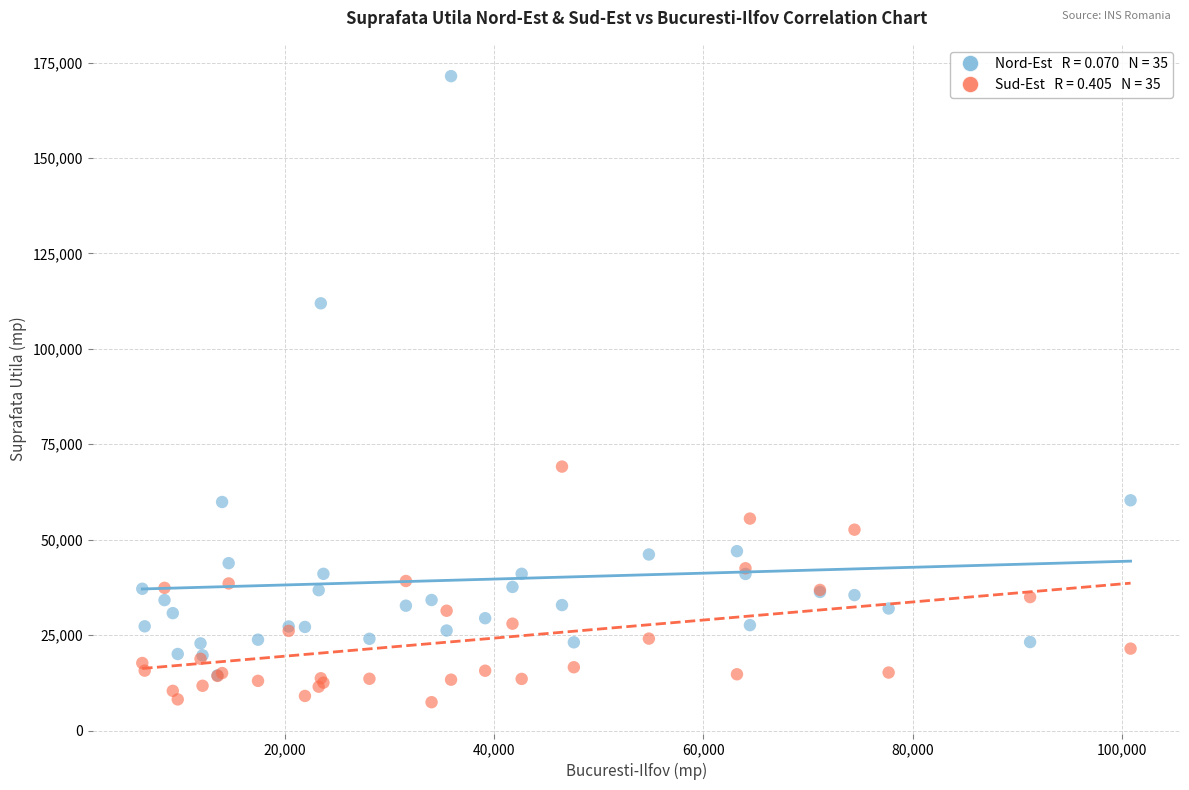

Across all series, what Y value is closest to 89438?

69155